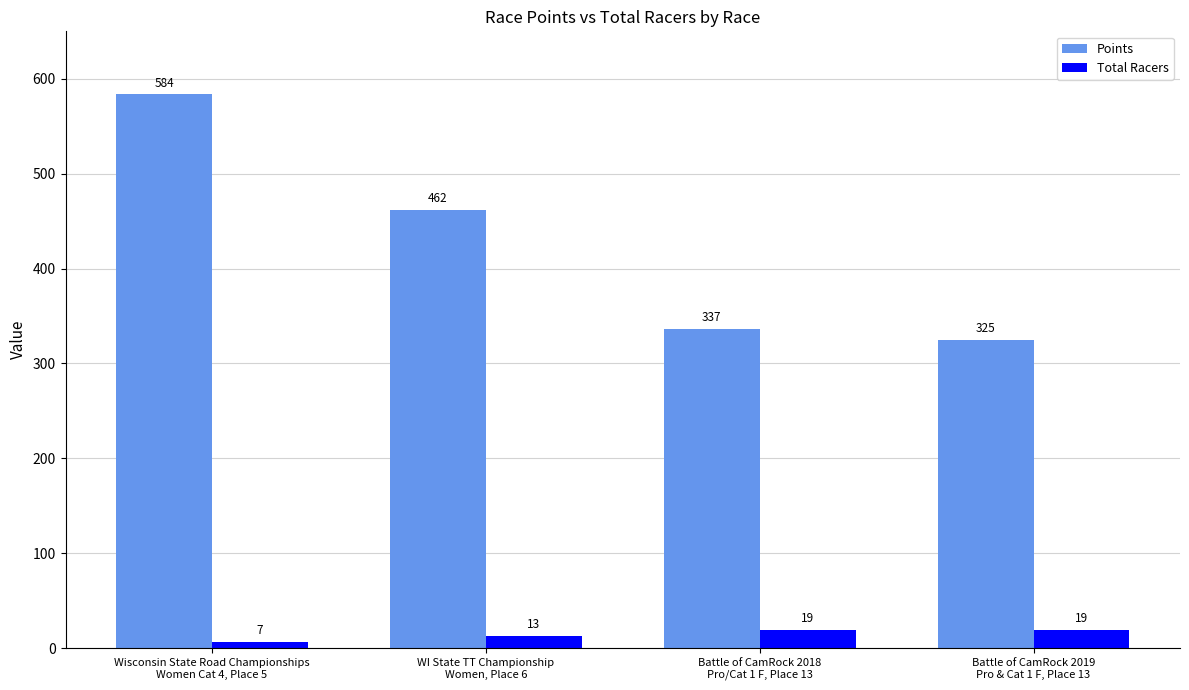

What is the minimum value shown in the chart?

7.0